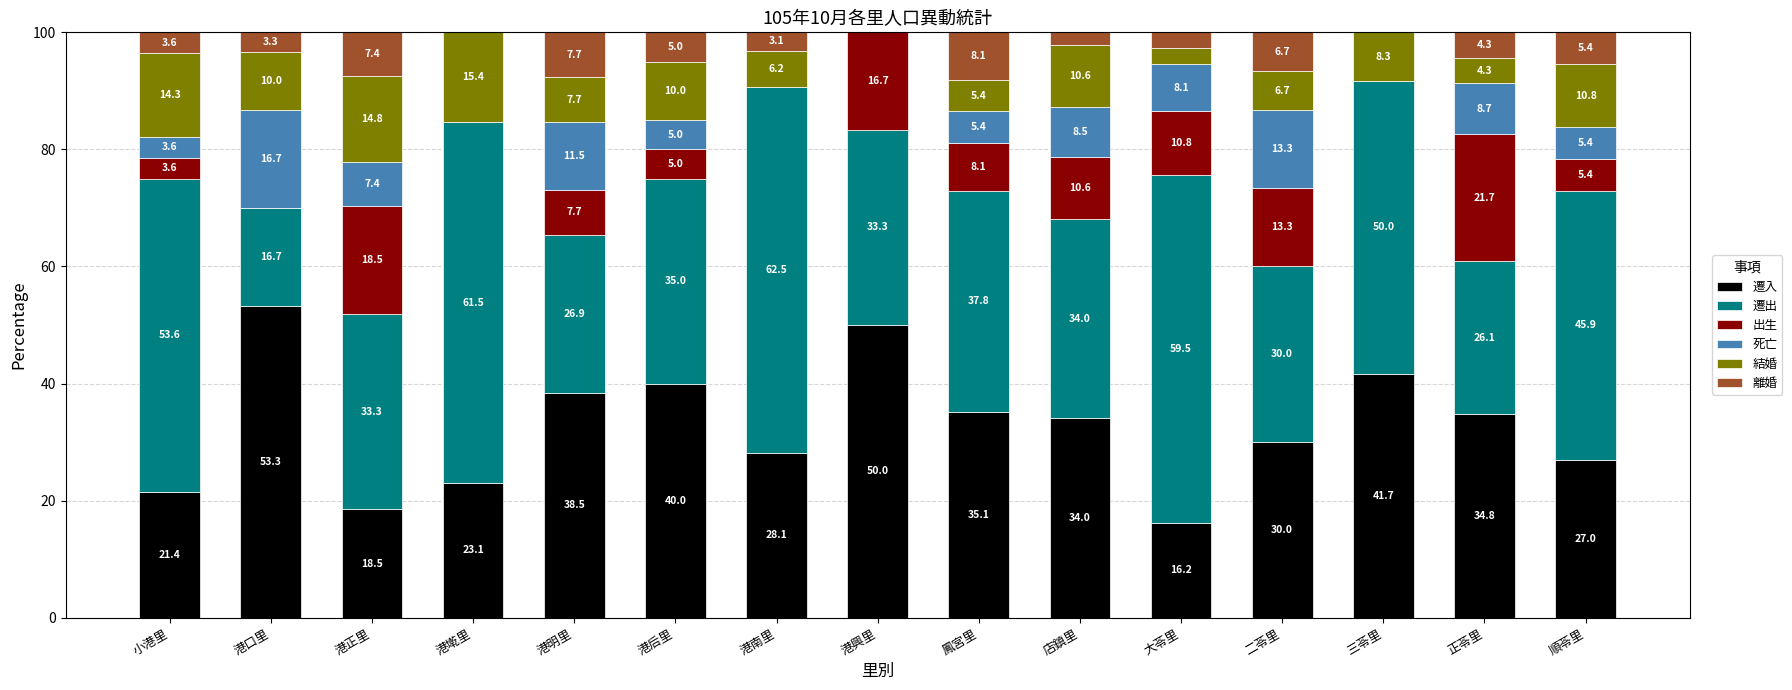

True or false: 遷入 has a value of 16.5 at 港興里.

False